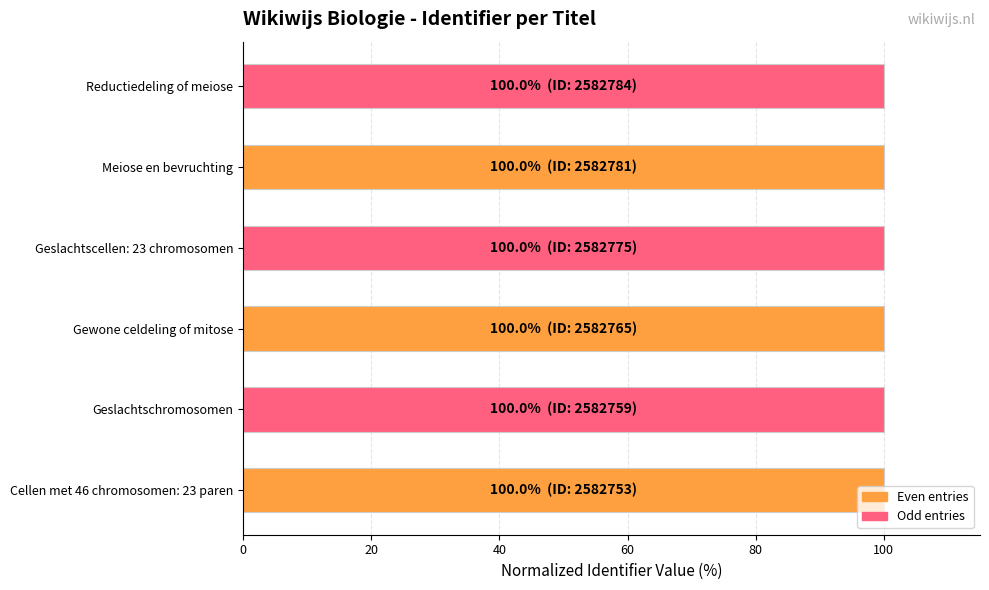

What is the minimum value shown in the chart?

100.0